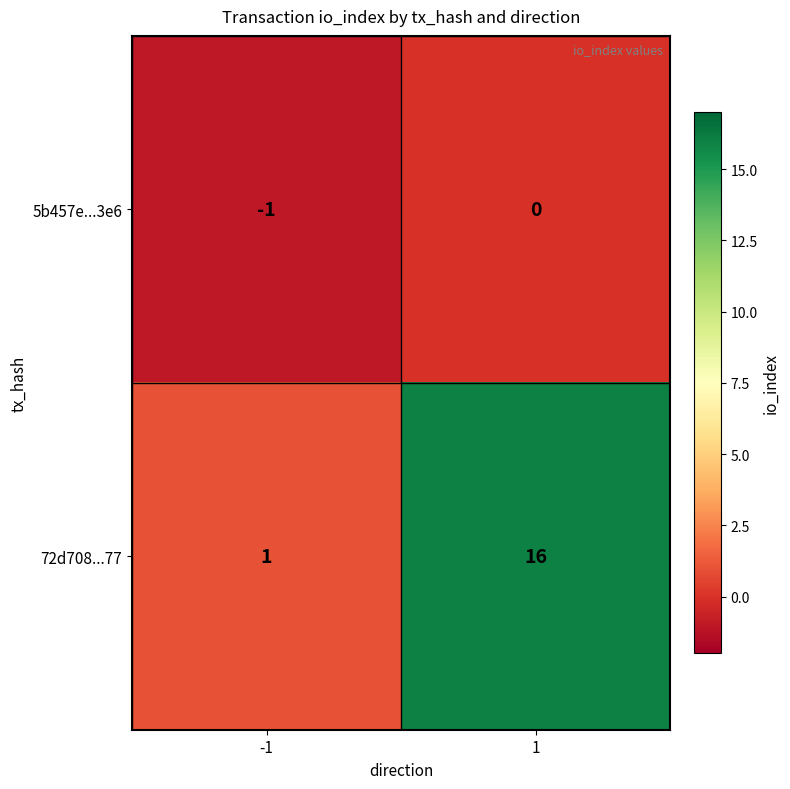

Which series has the largest total across all categories?

72d708...77